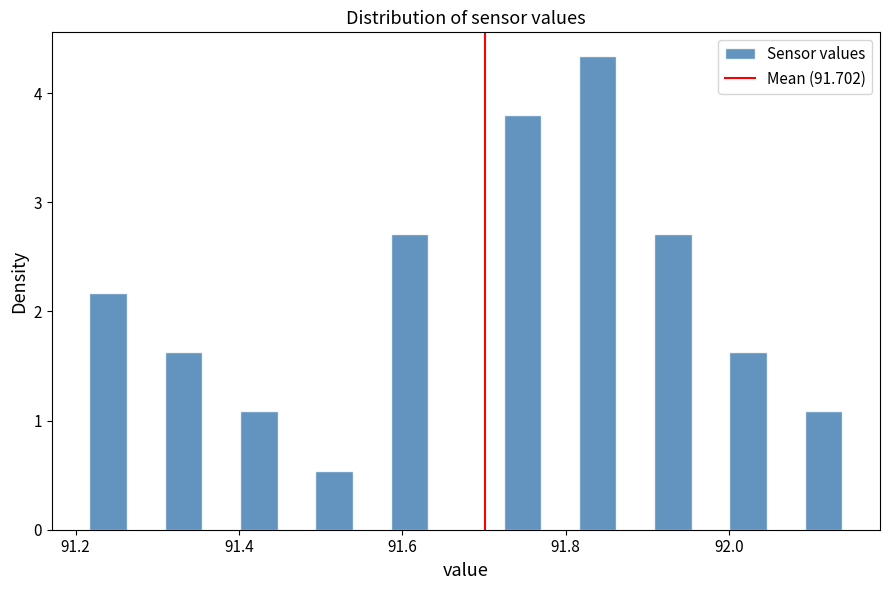

Read against the x-axis, roughly where is the centre of the tallest bar?

91.84